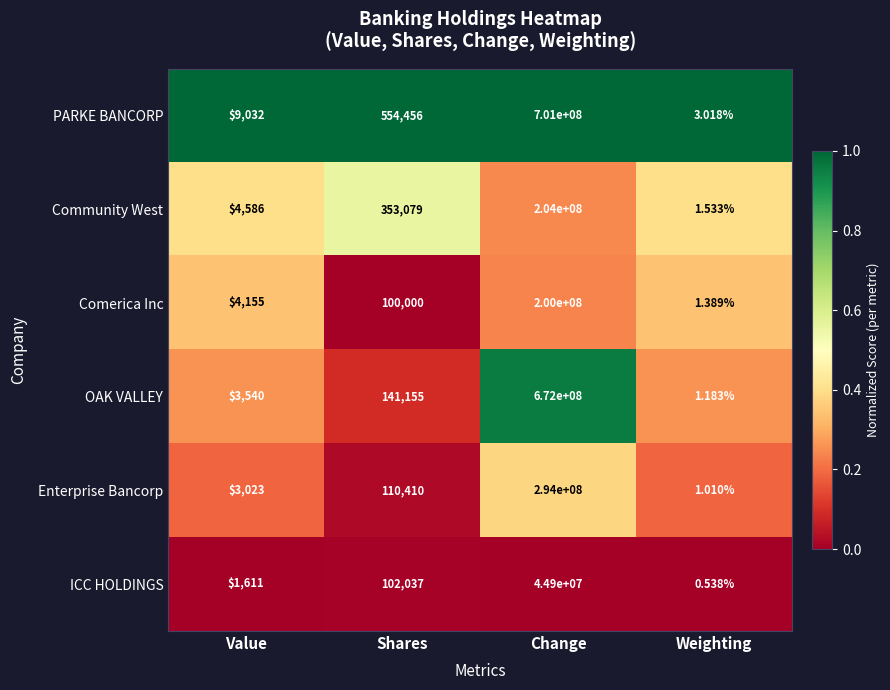

Where is Community West nearest to the value 102000000?

Shares